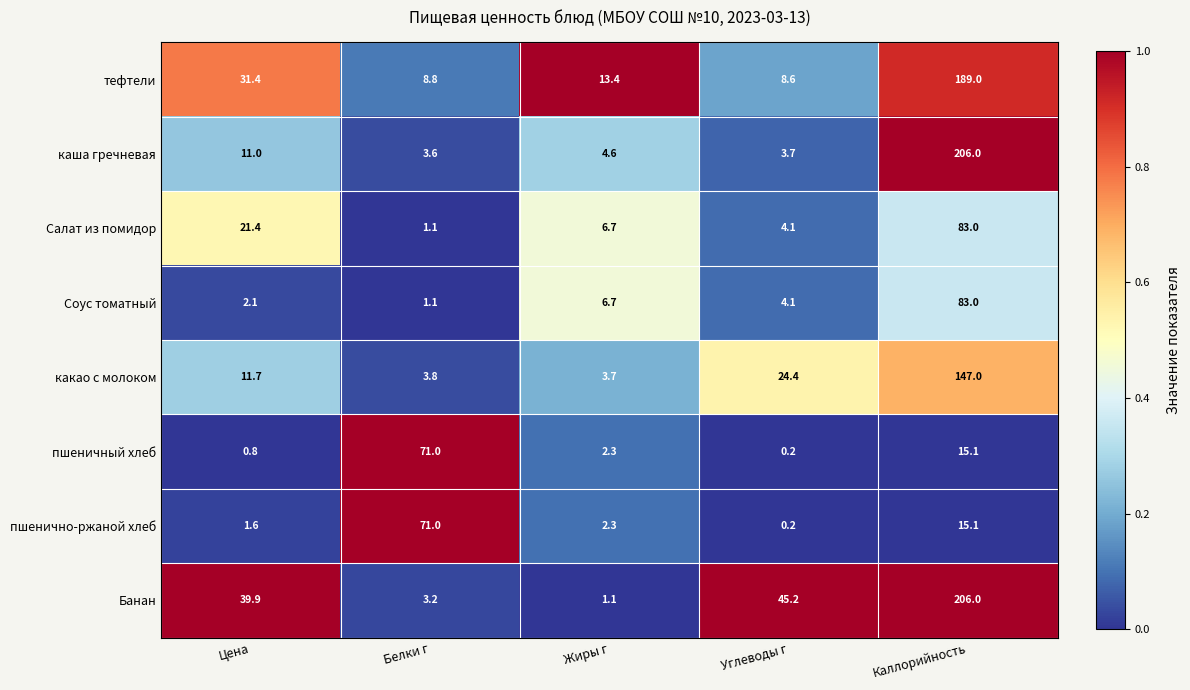

Which label corresponds to the smallest value in the chart?

Углеводы г